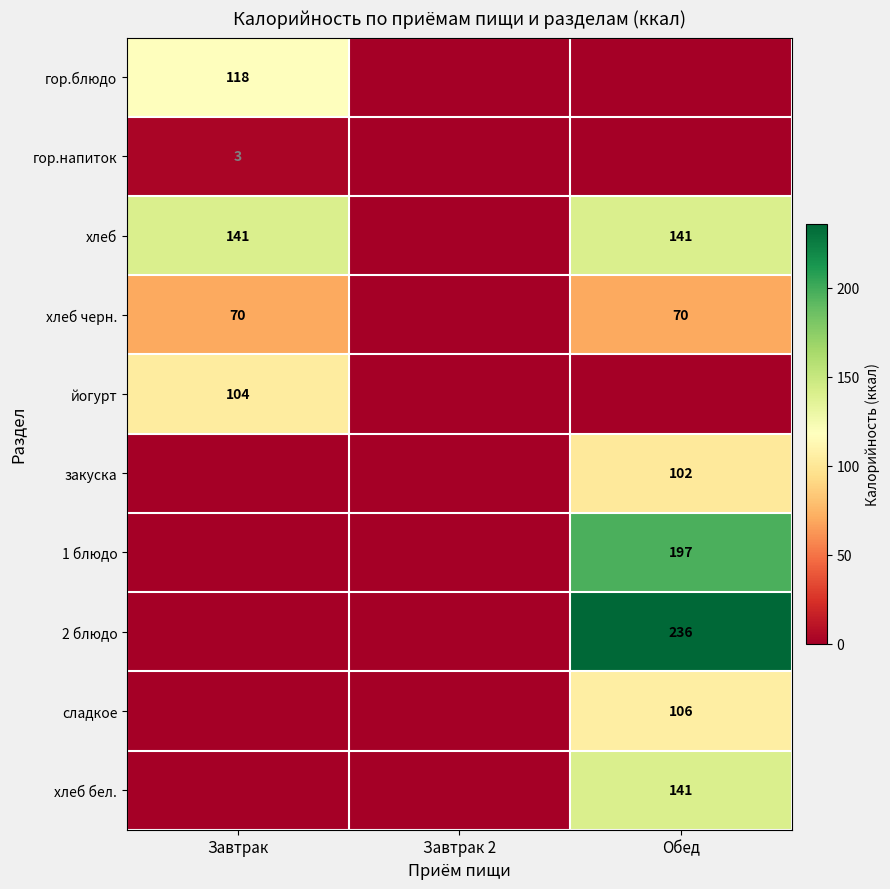

The value of 1 блюдо at Обед is 260. True or false?

False